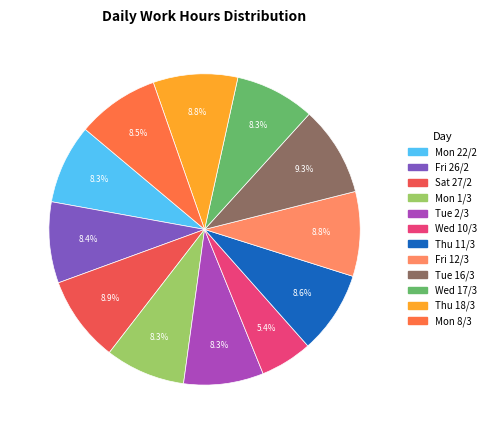

To the nearest percent, what is the difference between the Mon 22/2 and Sat 27/2 slice percentages?

1%